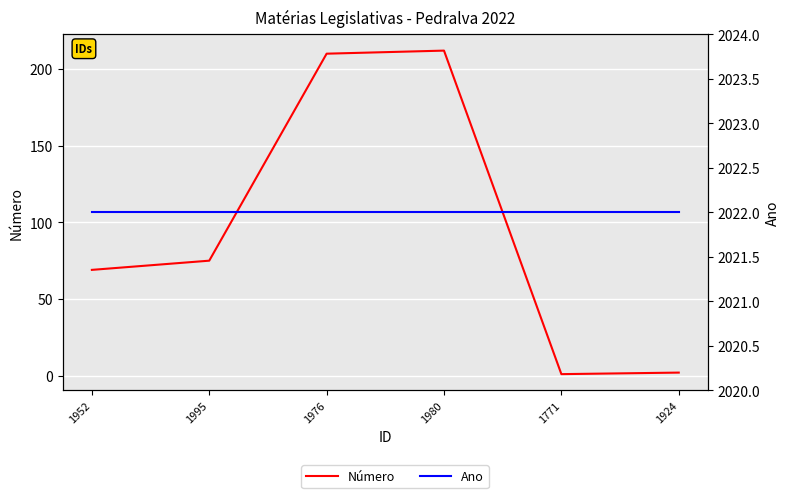

True or false: Número and Ano cross at least once.

False